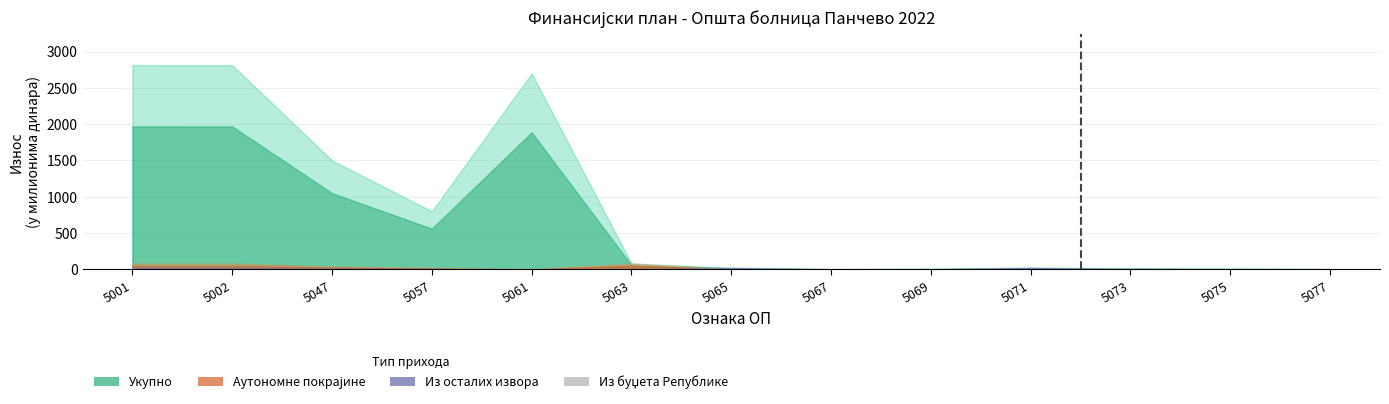

Are the bars horizontal?

No